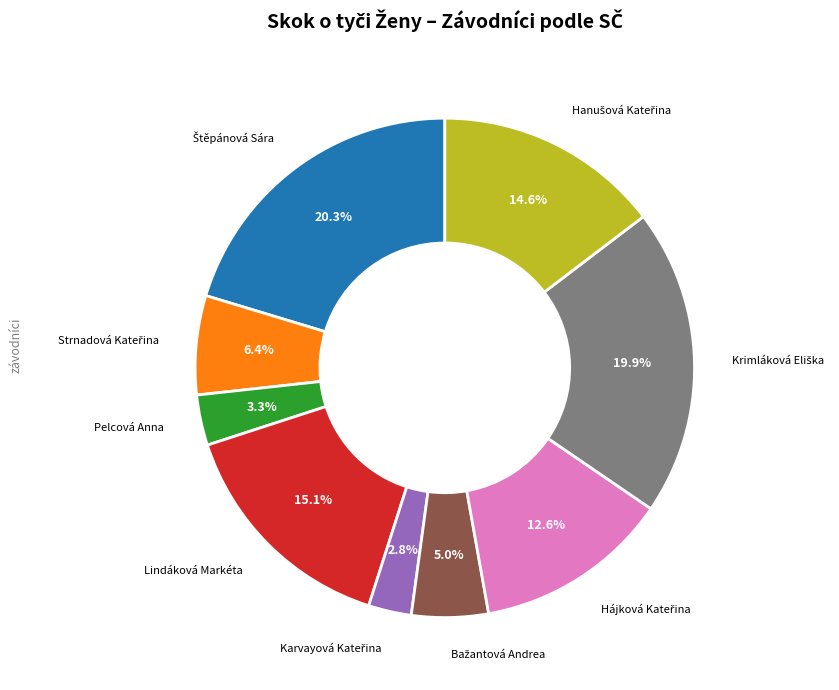

How many slices are in this pie chart?

9